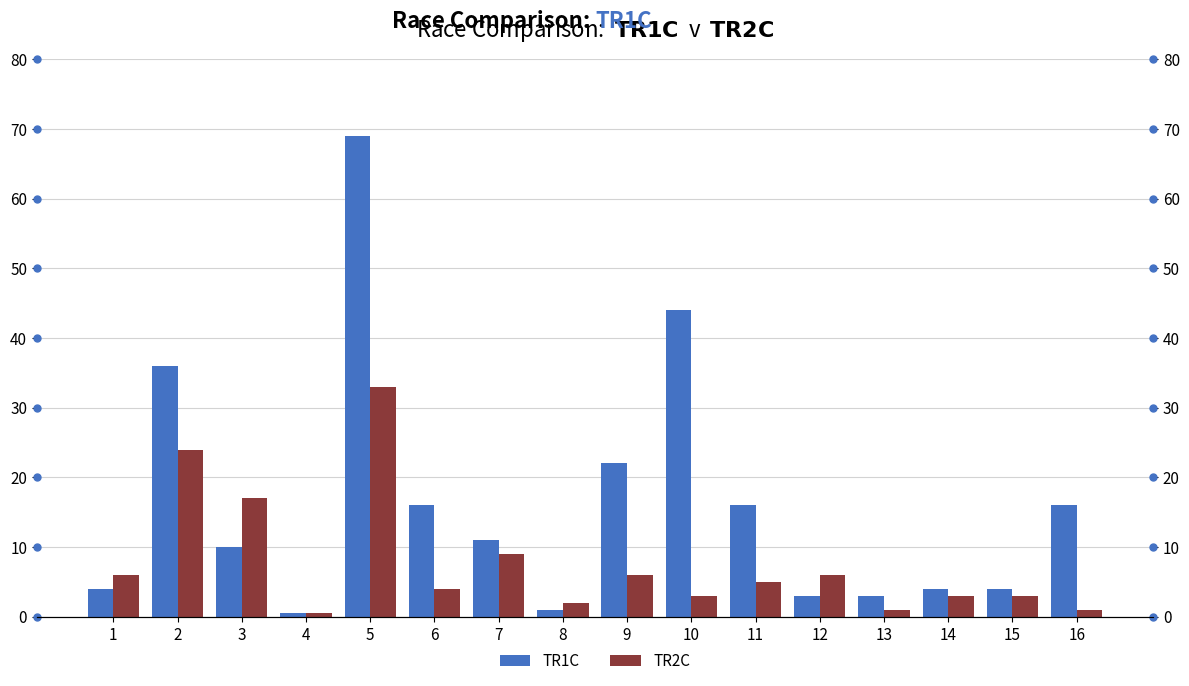

What is the sum of the TR1C values at 3 and 15?

14.0